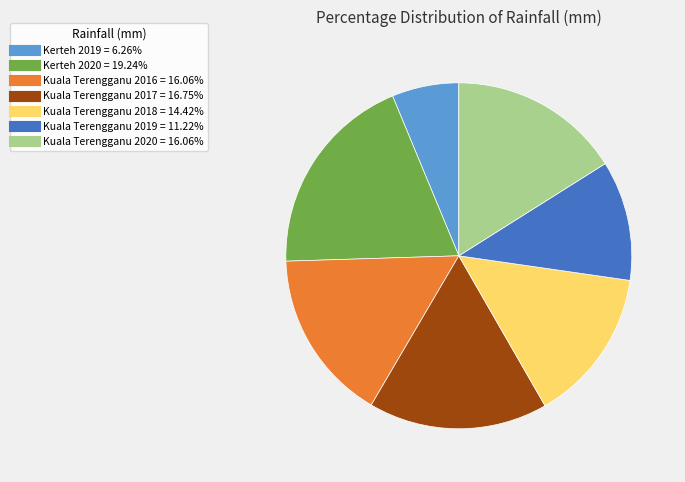

Combined, do Kuala Terengganu 2016 and Kuala Terengganu 2018 account for over 50%?

No